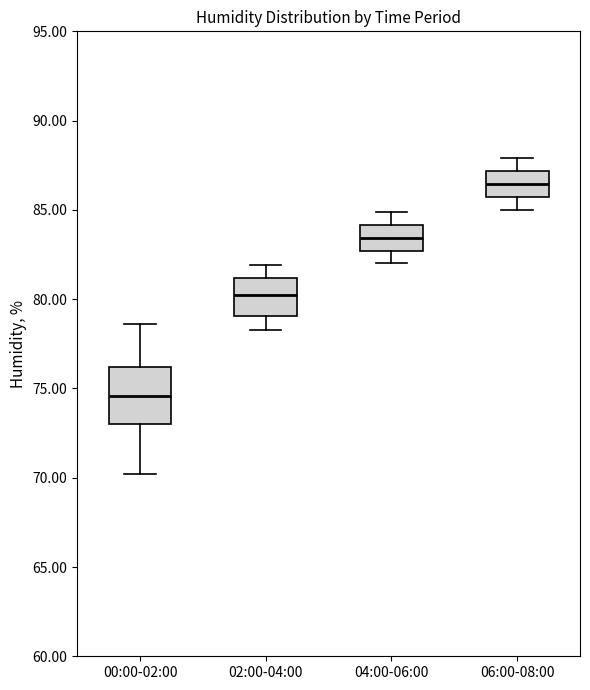

Reading left to right, transcribe this box plot: for each box, give where its median line is, the range the box spans, and where its two whiskers end, as read against the y-axis. The values are not printed on the chart, so give them approximately, as read against the axis.

00:00-02:00: median 74.5, box 73.0 to 76.0, whiskers 70.0 to 78.5
02:00-04:00: median 80.5, box 79.0 to 81.0, whiskers 78.5 to 82.0
04:00-06:00: median 83.5, box 82.5 to 84.0, whiskers 82.0 to 85.0
06:00-08:00: median 86.5, box 85.5 to 87.0, whiskers 85.0 to 88.0